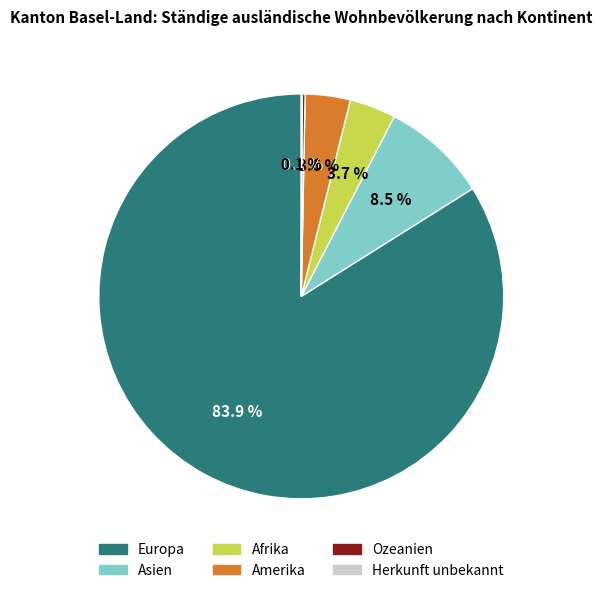

Is the sum of Europa and Amerika greater than half?

Yes